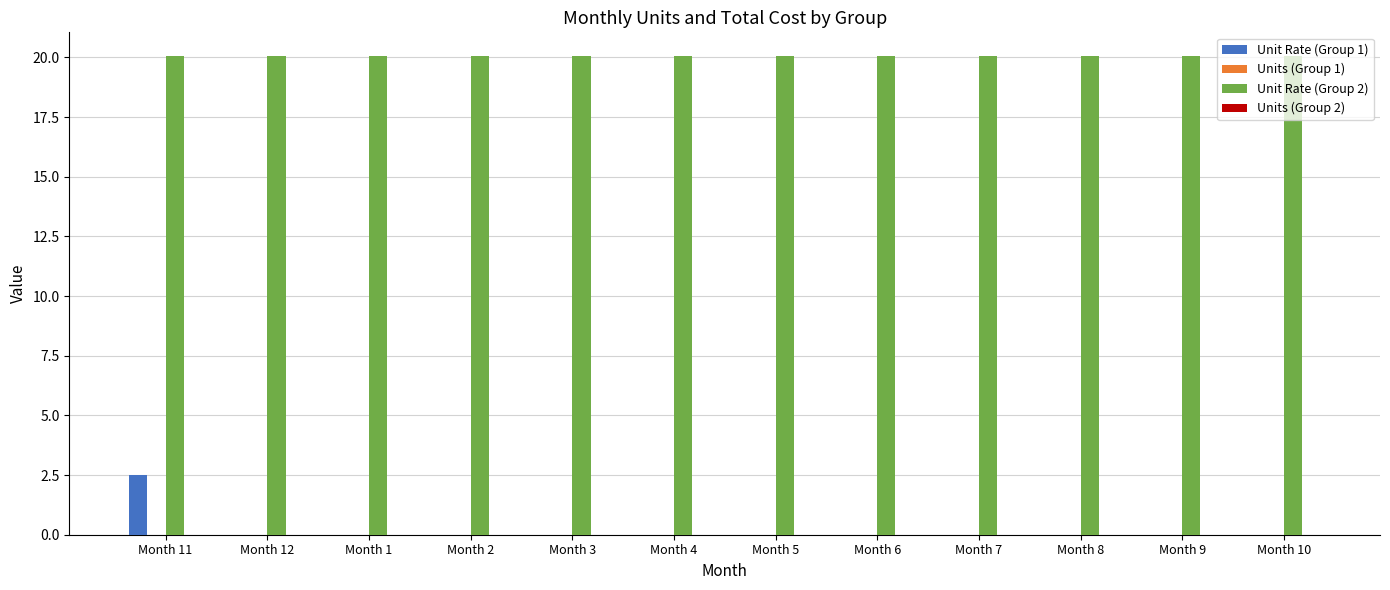

How many series are shown in this chart?

2